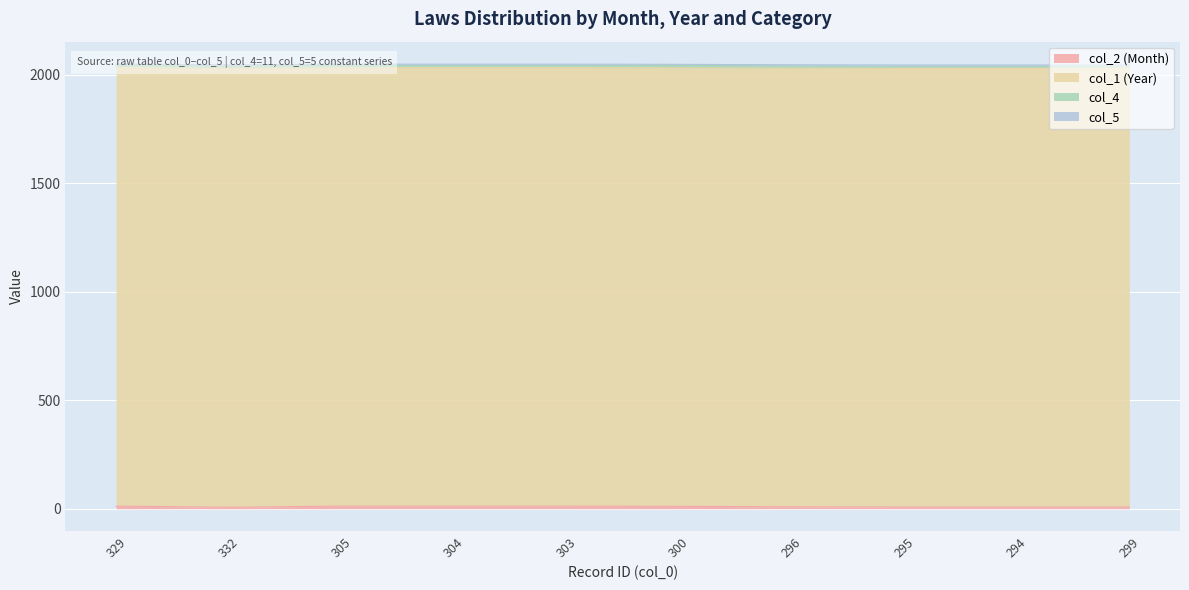

Which series has the largest total across all categories?

col_1 (Year)